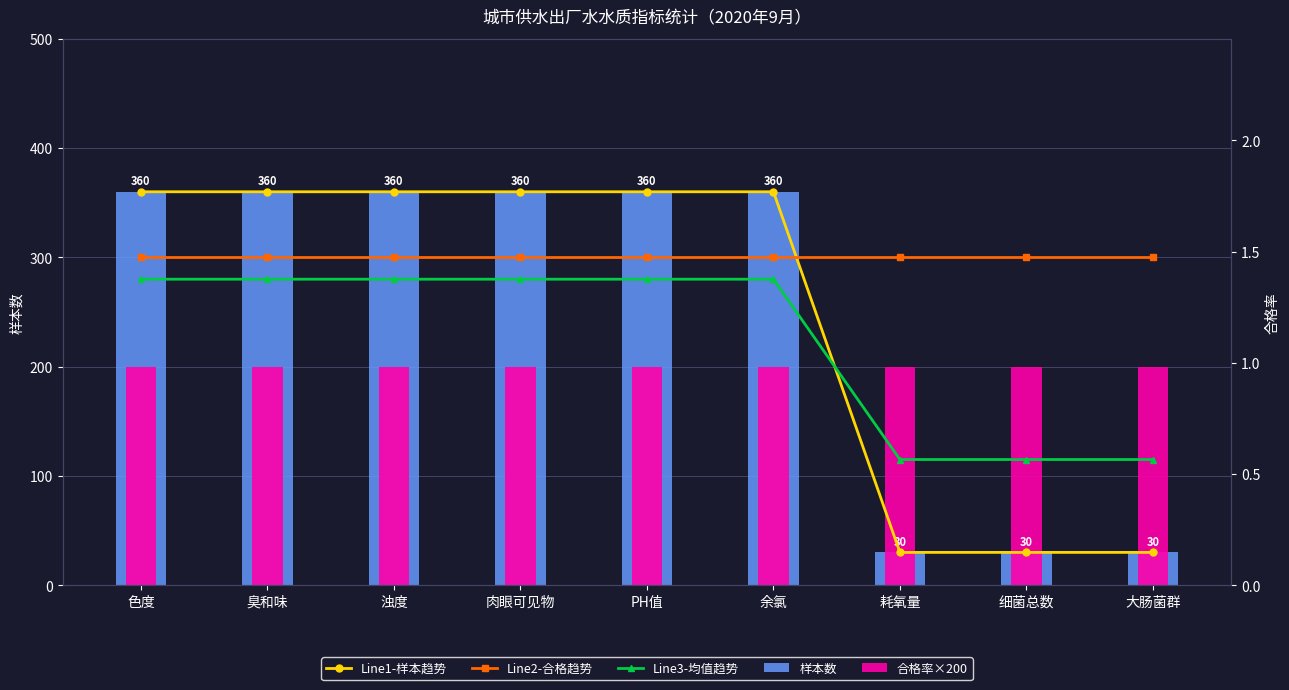

Which series changed the most between 臭和味 and 余氯?

Line1-样本趋势